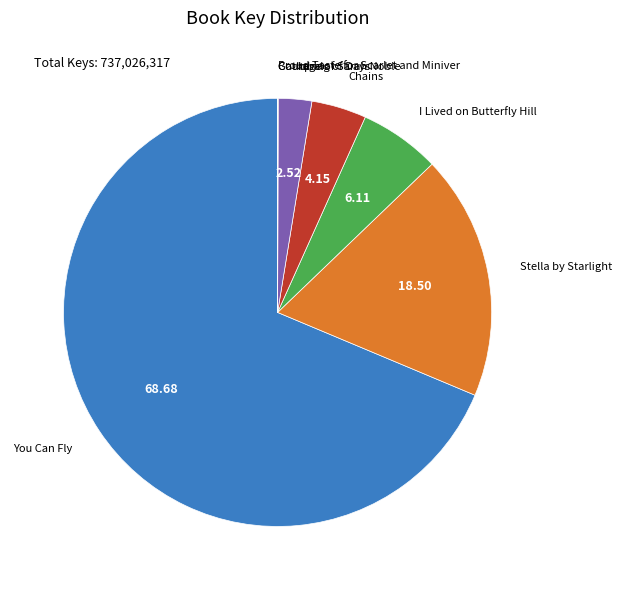

Is there a majority slice in this chart?

Yes